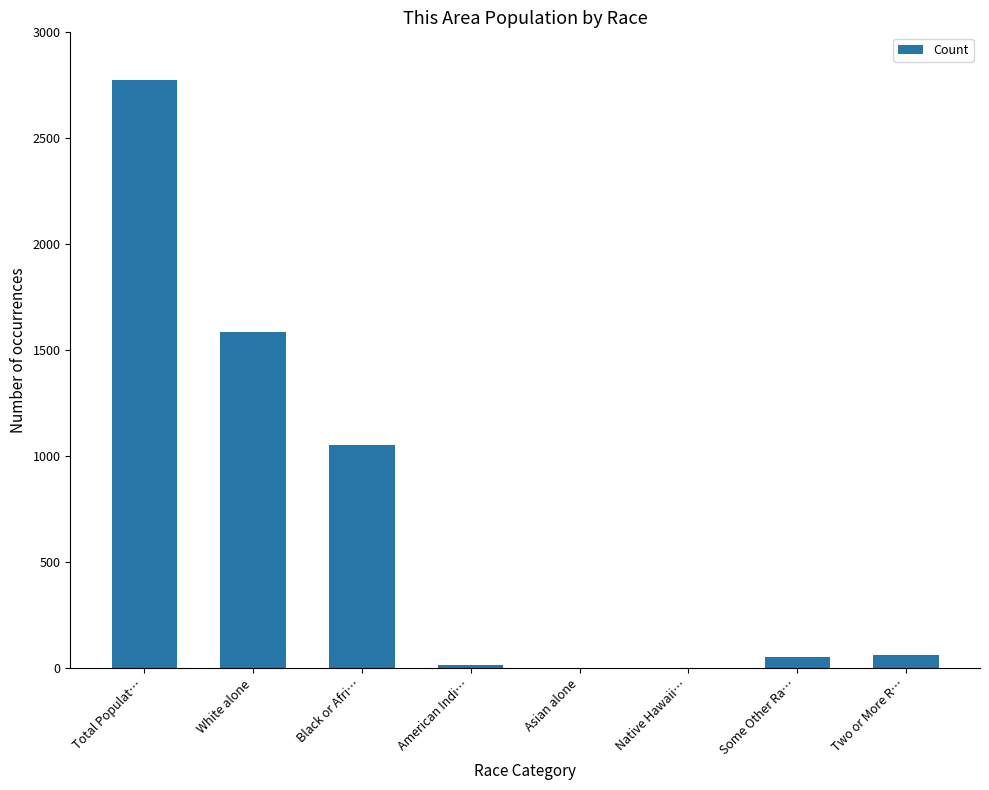

Where does the data first go above 63?

Total Populat…